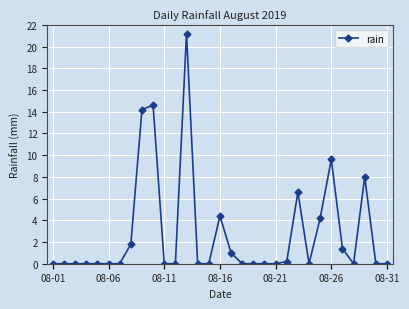

Reading right to left, what are all the values shown in this chart?

0.0	0.0	8.0	0.0	1.4	9.6	4.2	0.0	6.6	0.2	0.0	0.0	0.0	0.0	1.0	4.4	0.0	0.0	21.2	0.0	0.0	14.6	14.2	1.8	0.0	0.0	0.0	0.0	0.0	0.0	0.0